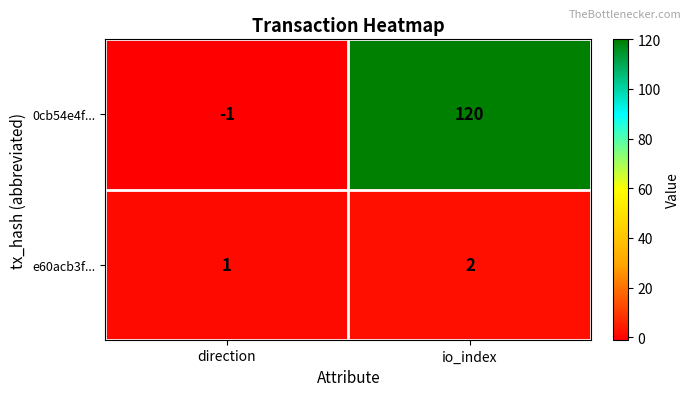

Is it true that e60acb3f... equals 2 at io_index?

True